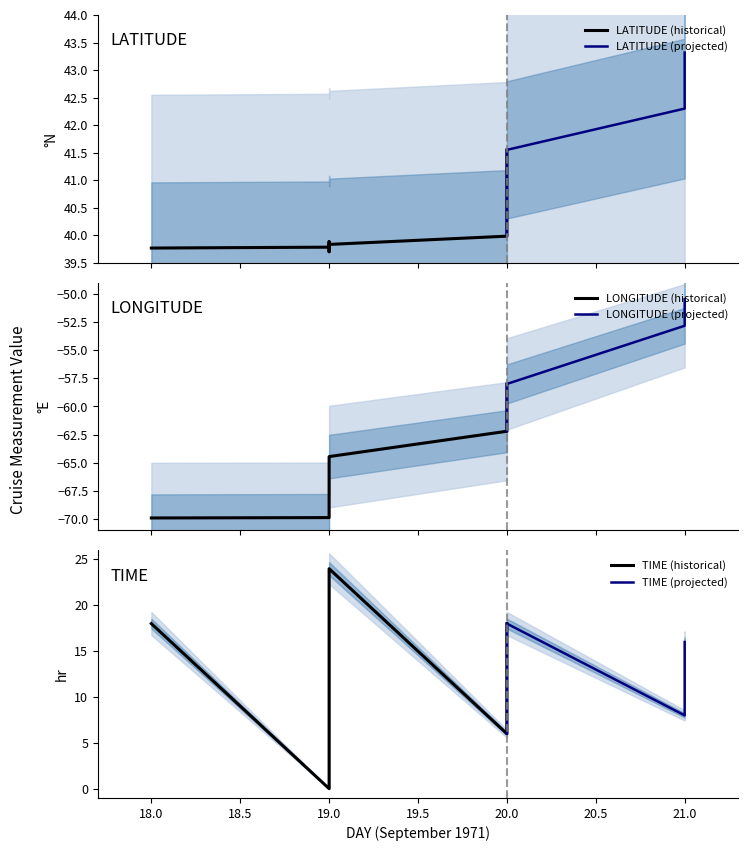

Which series changed the most between 19 and 21?

LONGITUDE